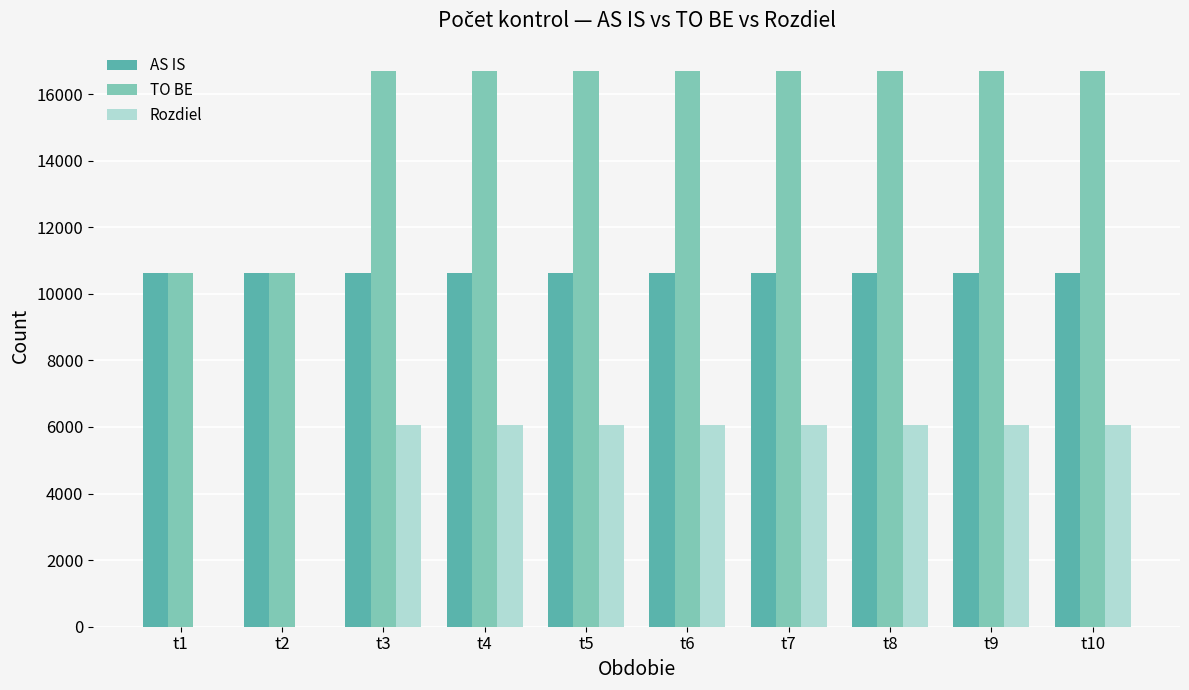

Which series has the largest total across all categories?

TO BE